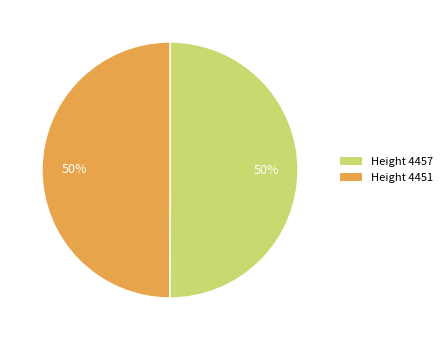

What percentage is the Height 4451 slice, to the nearest percent?

50%